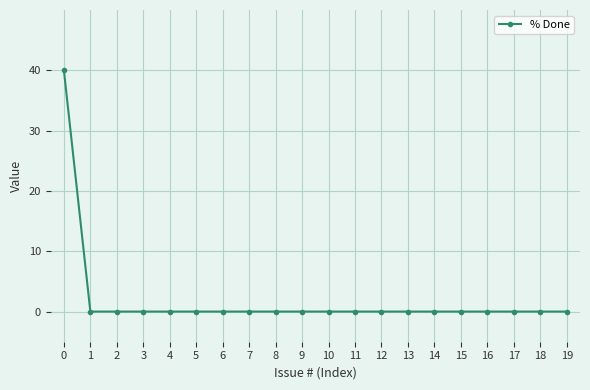

What is the difference between the maximum and minimum values?

40